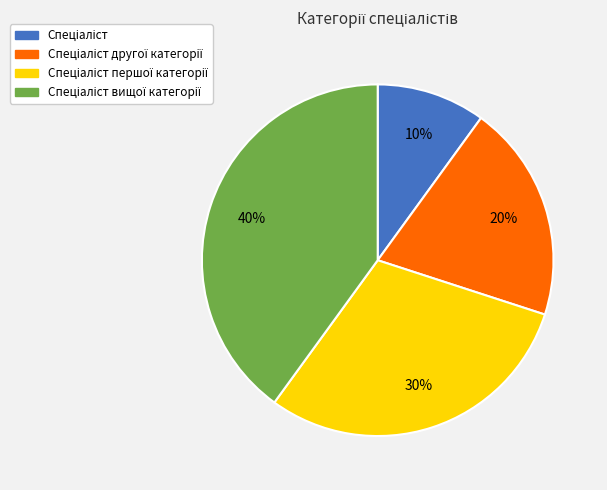

To the nearest percent, what is the difference between the largest and smallest slice percentages?

30%